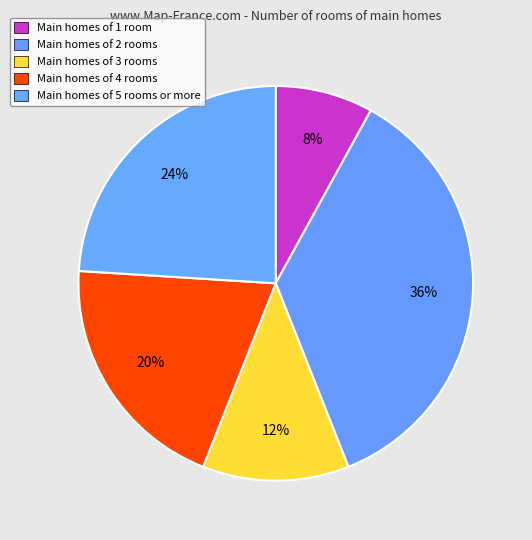

To the nearest percent, what is the average slice percentage?

20%